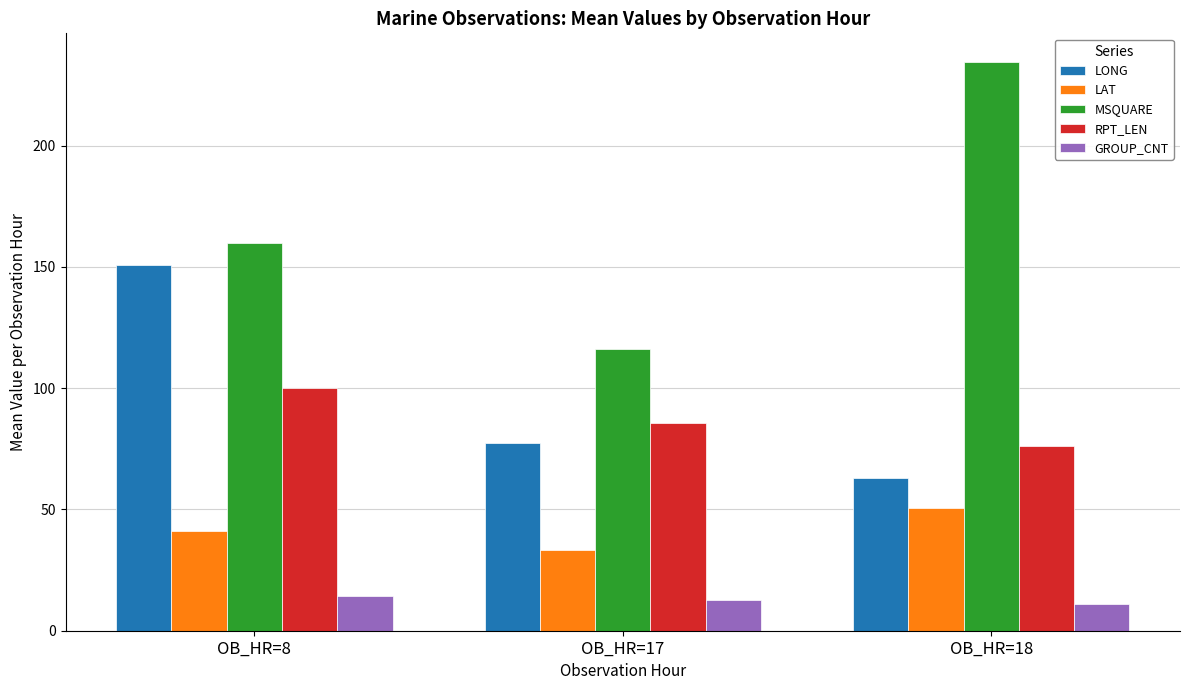

What is the difference between the maximum and minimum values in the MSQUARE series?

118.6